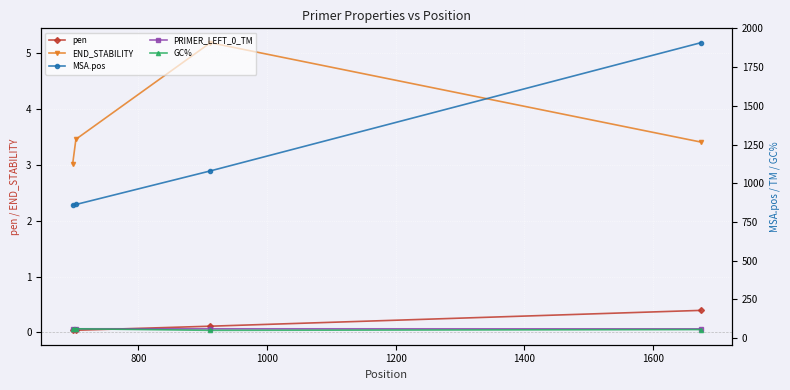

Does the chart display data point markers on the line(s)?

Yes